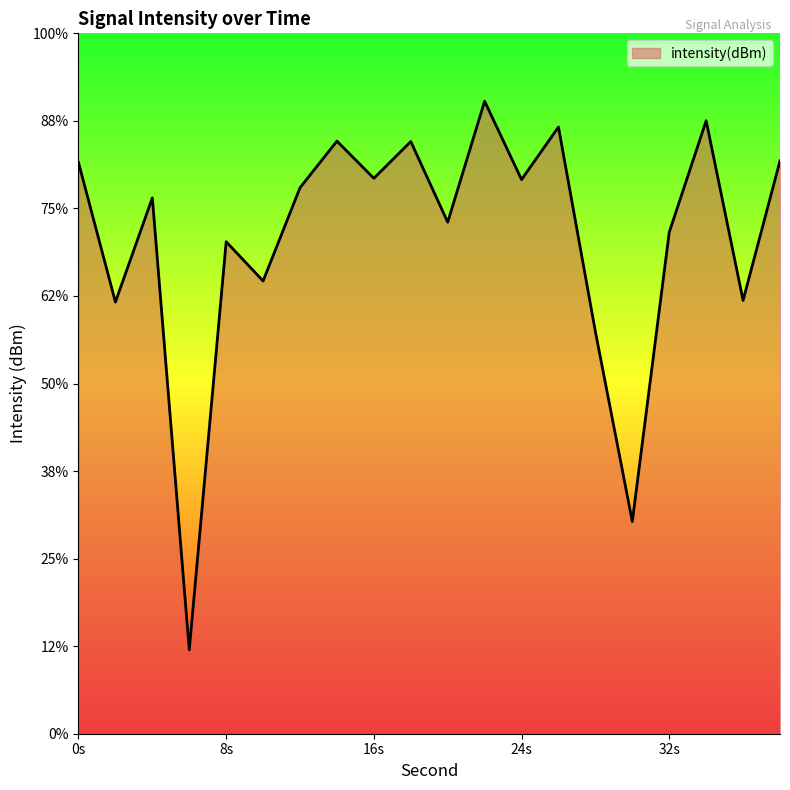

Rank the categories by value from highest to lowest.

22, 34, 26, 14, 18, 38, 0, 16, 24, 12, 4, 20, 32, 8, 10, 36, 2, 28, 30, 6